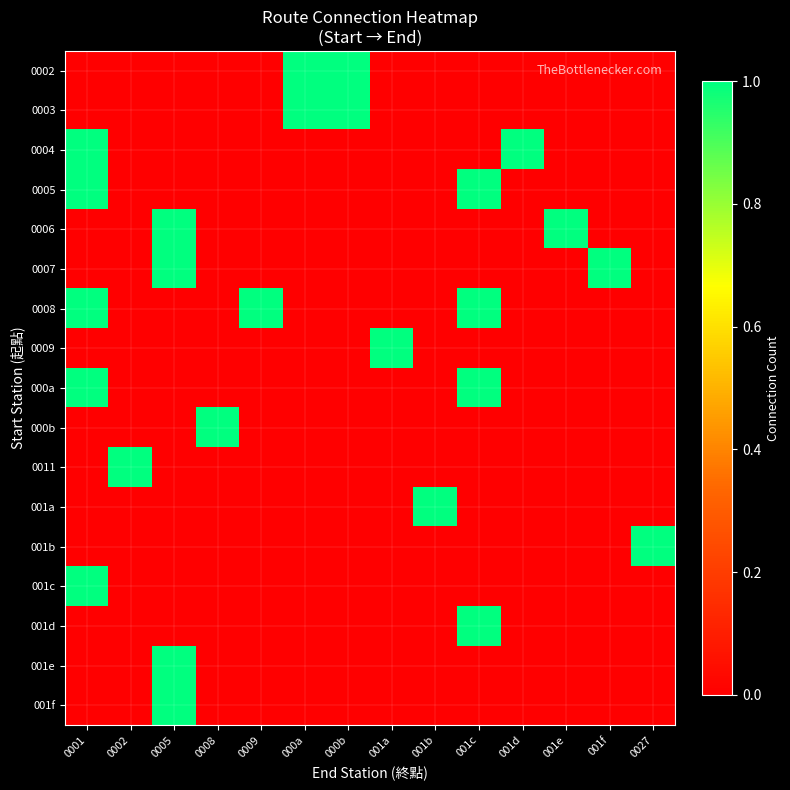

At which category is the sum across all series the highest?

0001